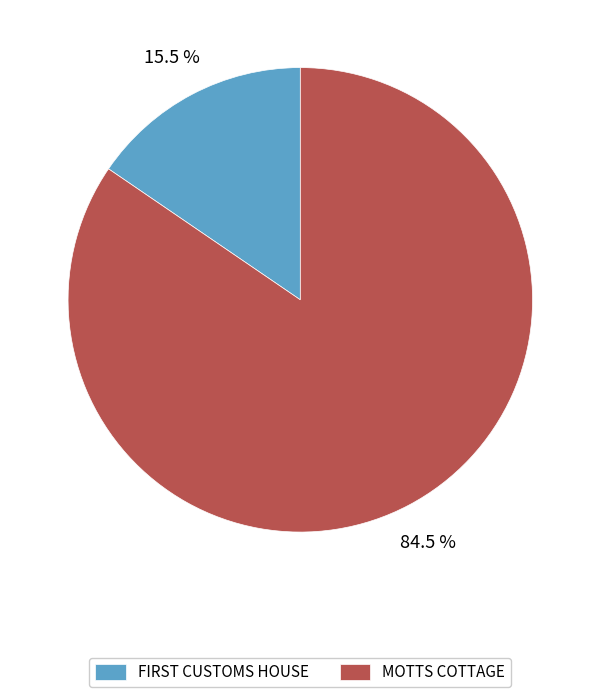

How much of the chart is everything except MOTTS COTTAGE?

15.5%